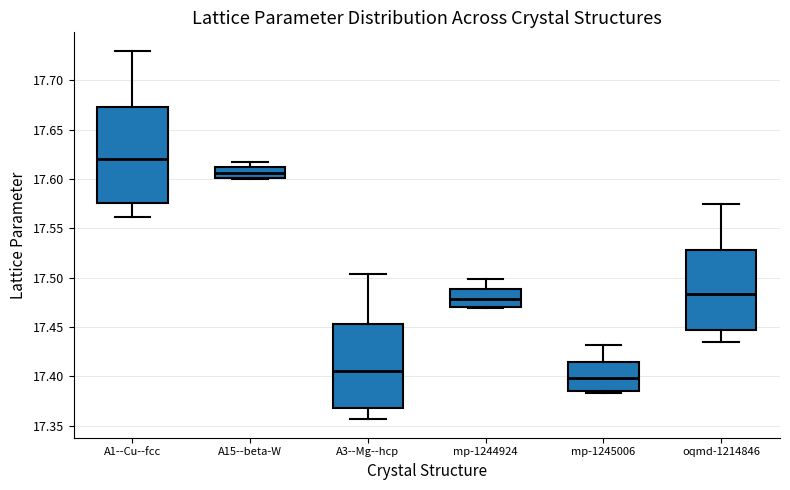

Which box's median line is the highest?

A1--Cu--fcc